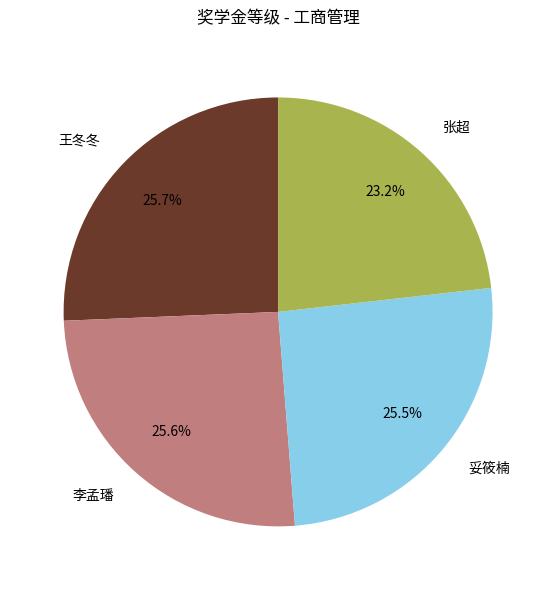

Is it true that 王冬冬 is 26% of the pie?

True